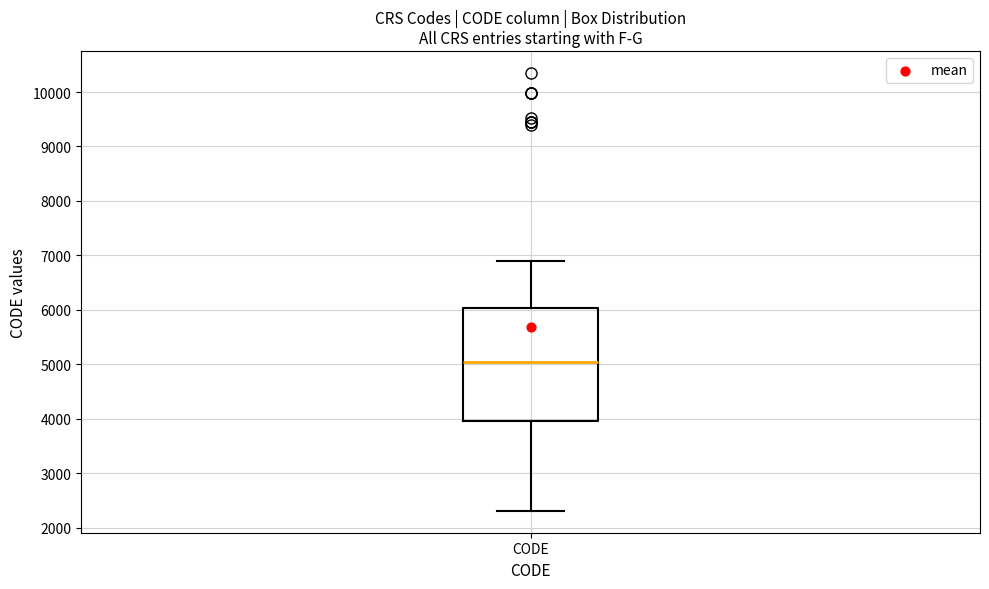

Transcribe this box plot: give where the median line is, the range the box spans, and where the two whiskers end, as read against the y-axis. The values are not printed on the chart, so give them approximately, as read against the axis.

median 5000, box 4000 to 6000, whiskers 2300 to 6900